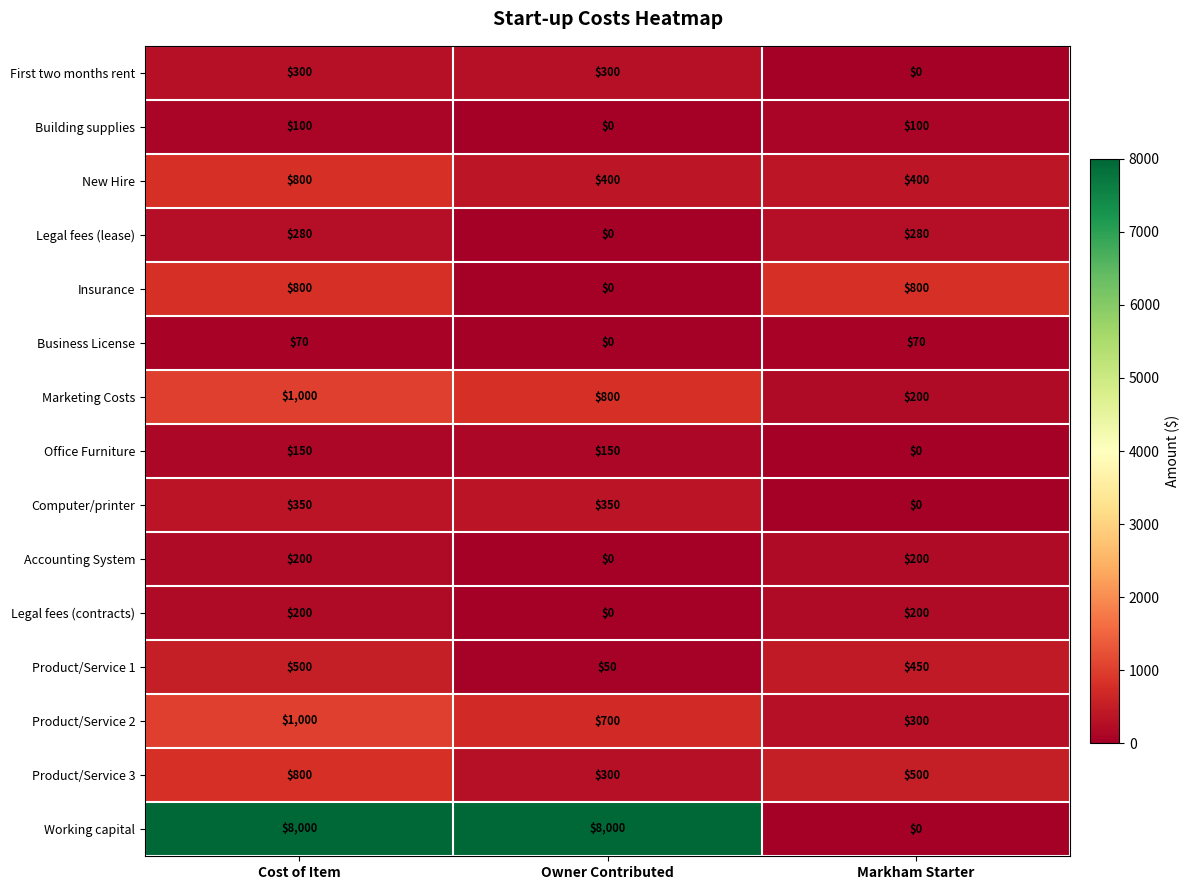

True or false: Product/Service 3 has a value of 453 at Cost of Item.

False